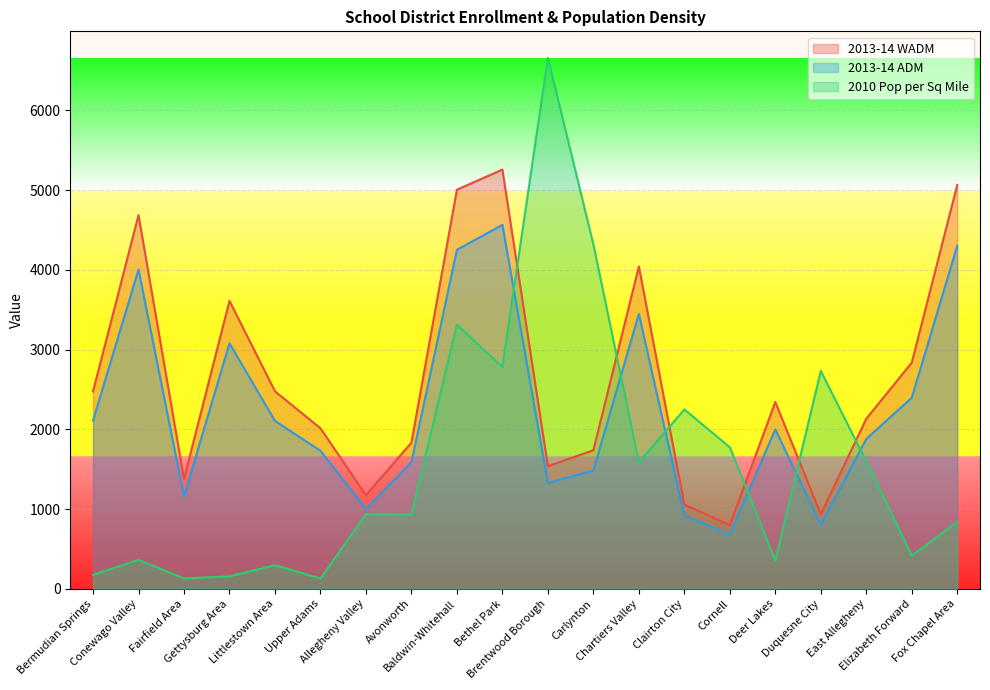

Which has a higher value, Bermudian Springs or East Allegheny?

Bermudian Springs